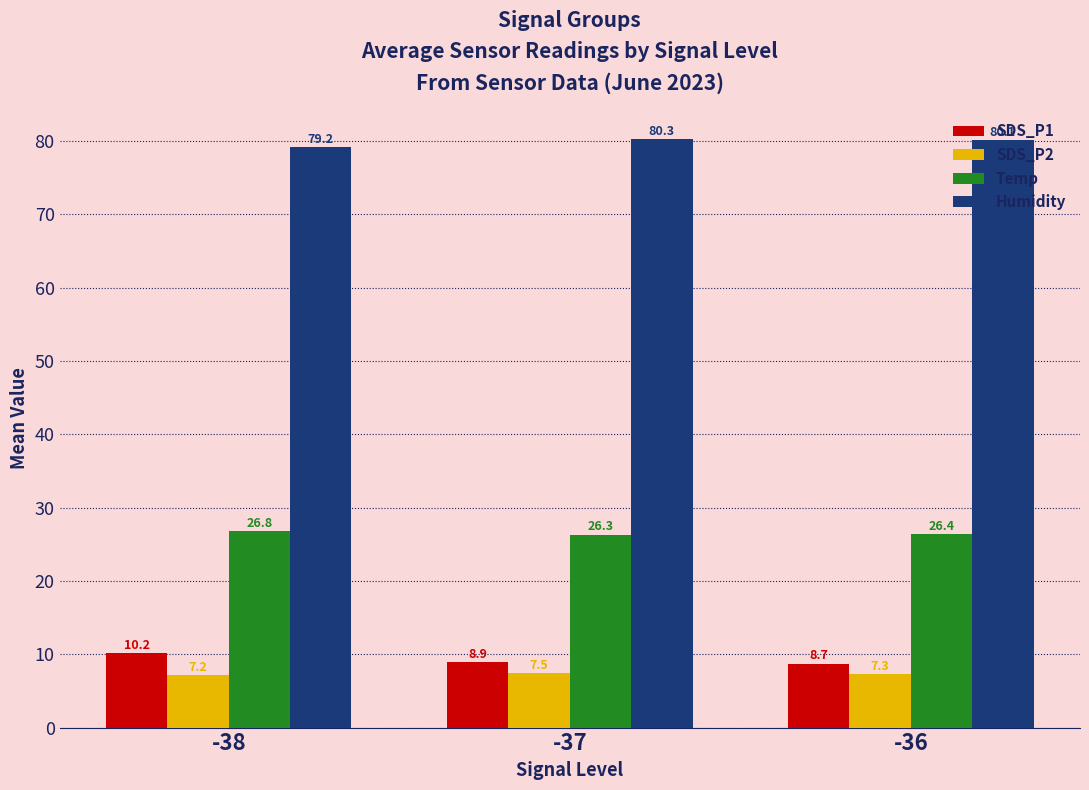

Reading right to left, list all the values displayed in this chart.

SDS_P1: -36=8.7	-37=8.9	-38=10.2
SDS_P2: -36=7.3	-37=7.5	-38=7.2
Temp: -36=26.4	-37=26.3	-38=26.8
Humidity: -36=80.1	-37=80.3	-38=79.2